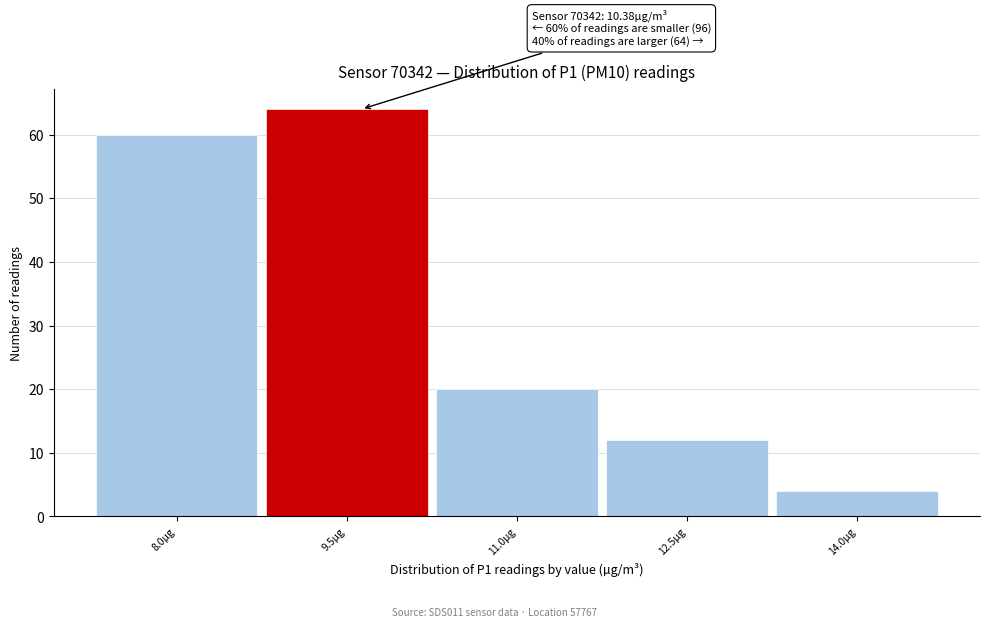

Reading right to left, what are all the values shown in this chart?

14.0µg=4	12.5µg=12	11.0µg=20	9.5µg=64	8.0µg=60